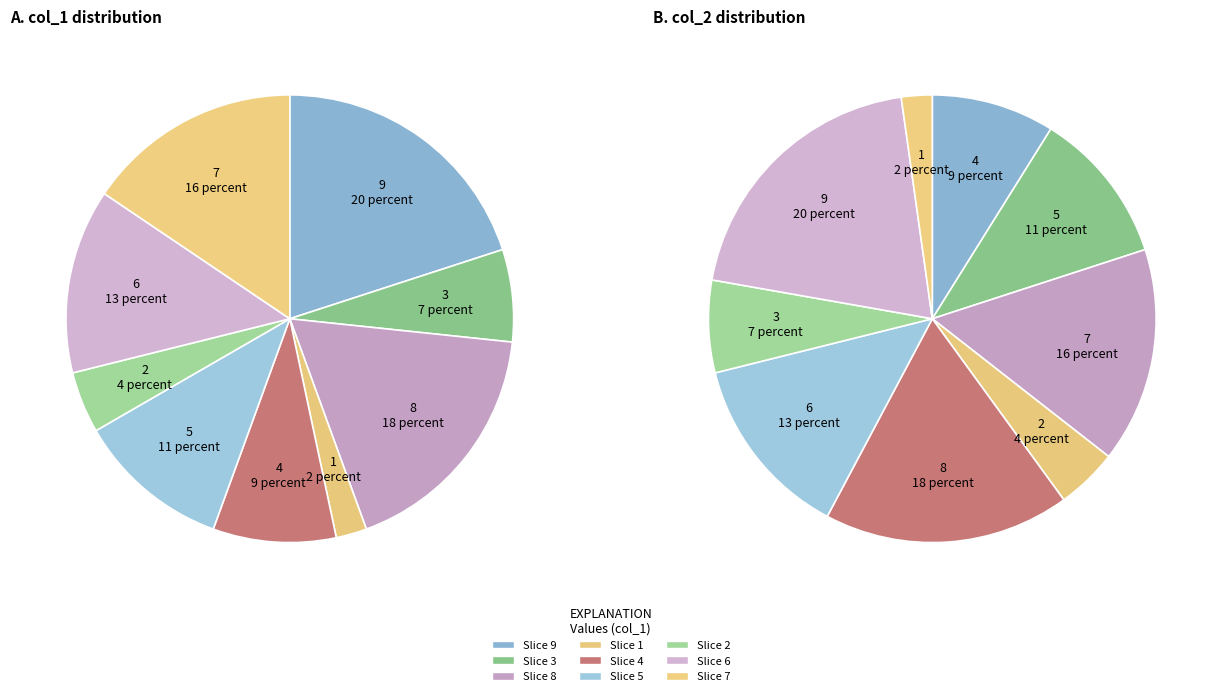

Does col_1=5 account for over 50% of the chart?

No